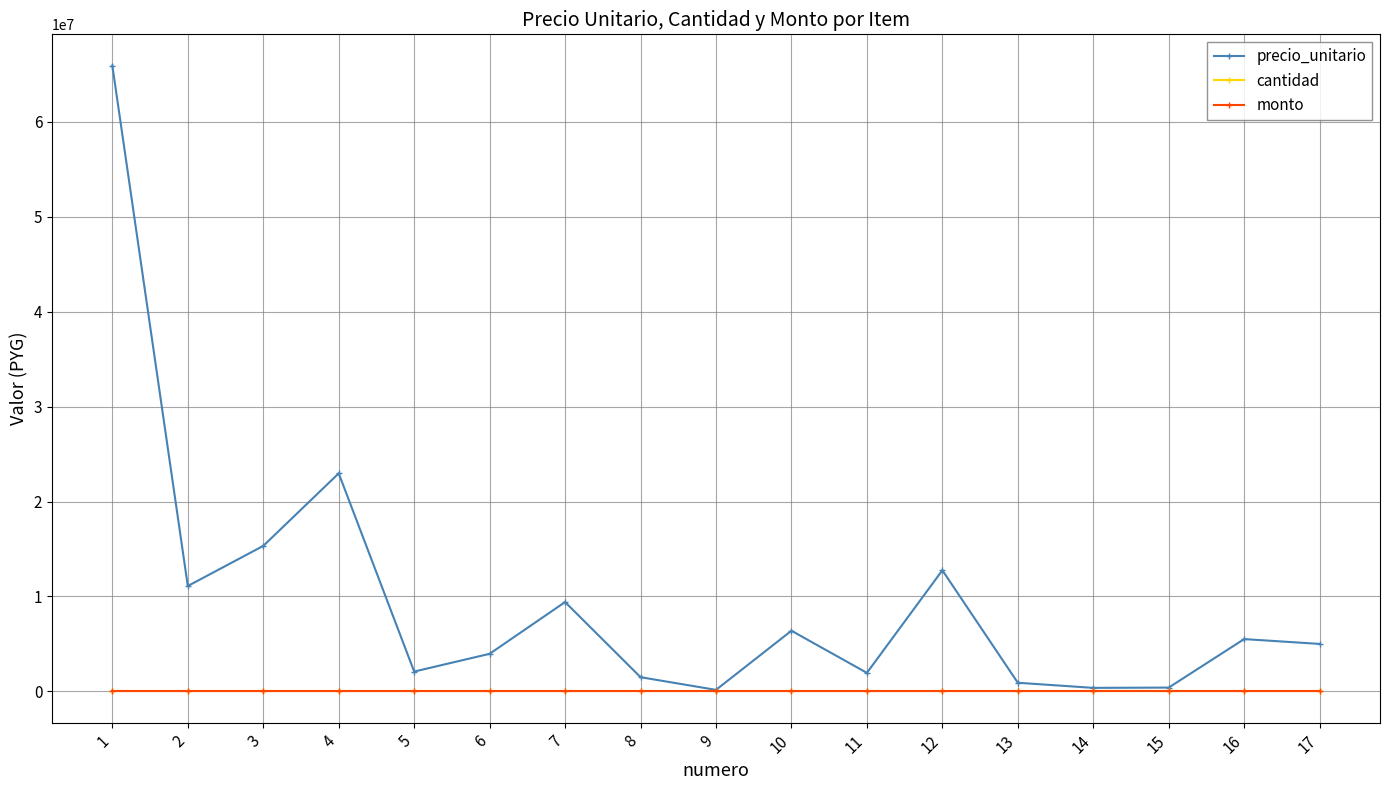

Does the chart have visible grid lines?

Yes